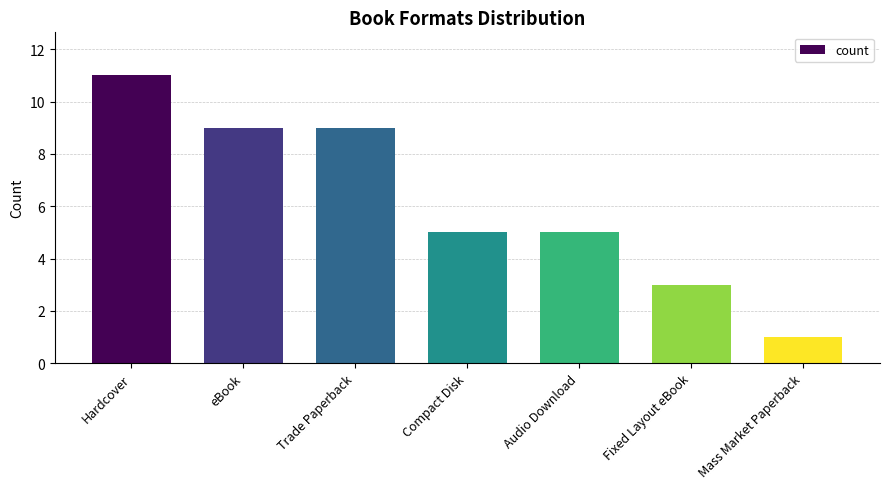

How many data points does each series have?

7